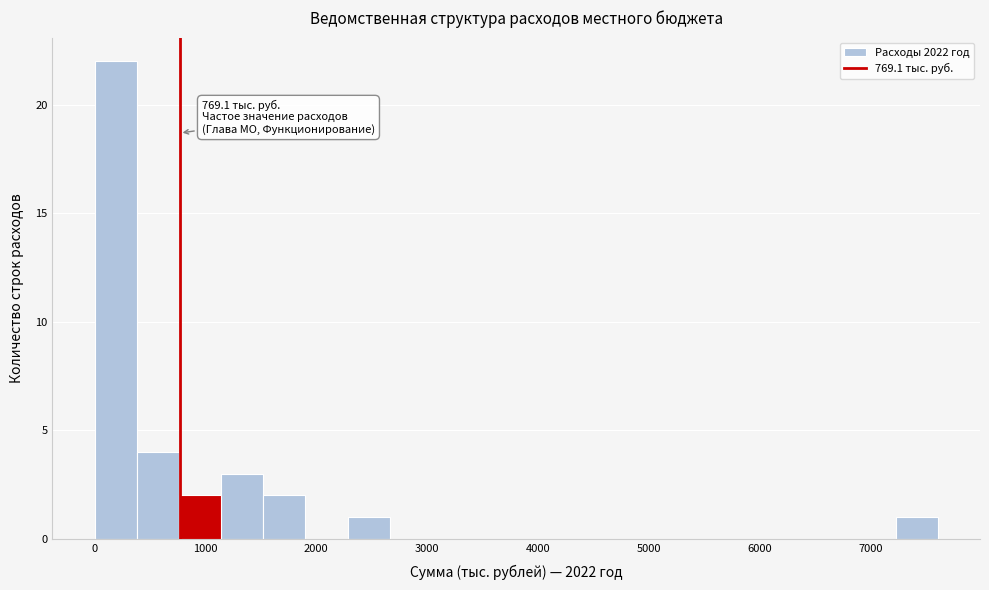

Read against the x-axis, roughly where is the centre of the tallest bar?

200